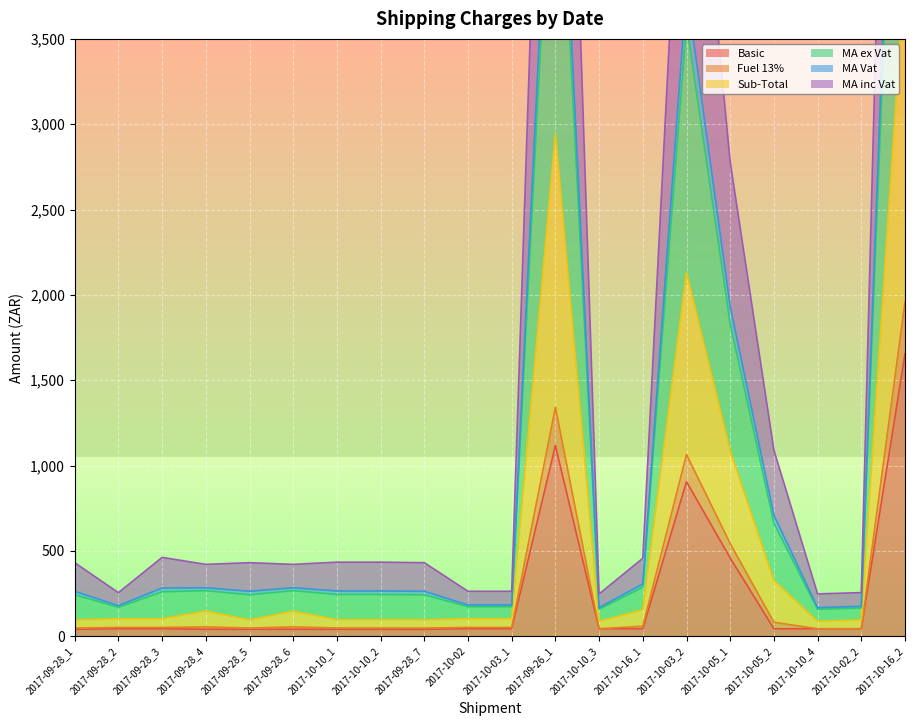

Which category has the lowest value in the MA Vat series?

2017-10-10_3